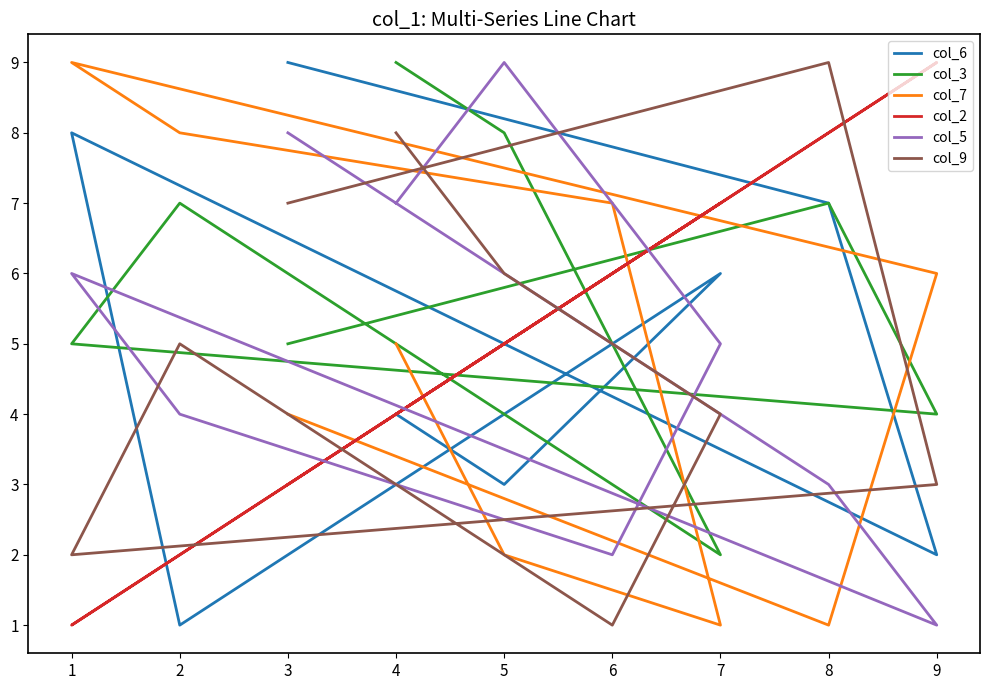

Between 6 and 7, which series saw the biggest shift?

col_7